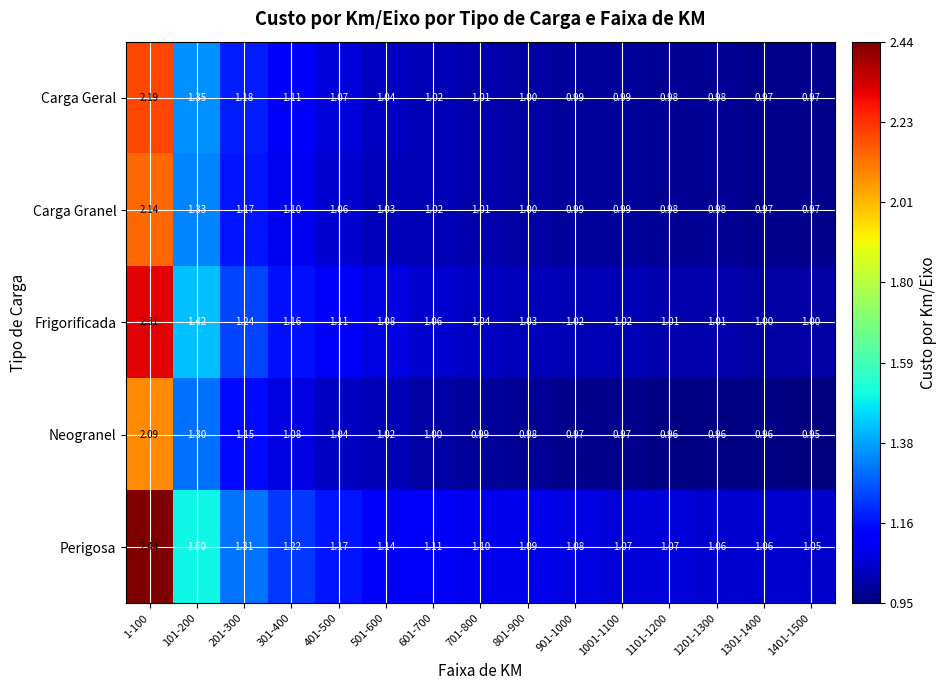

Which series has the largest total across all categories?

Perigosa